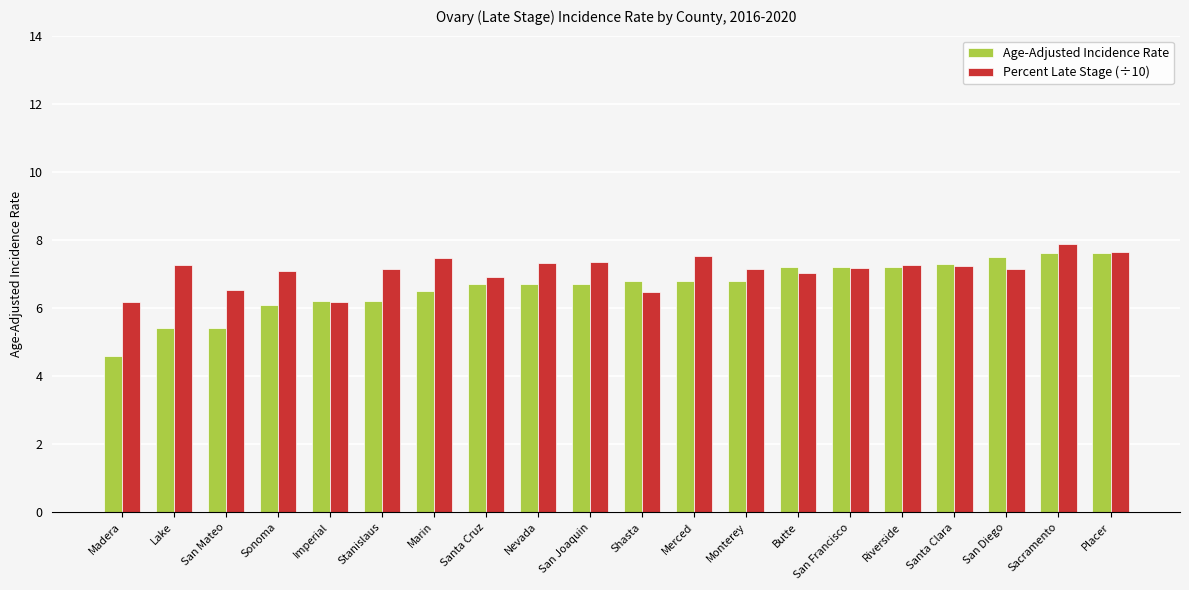

What is the lowest value of the Age-Adjusted Incidence Rate series?

4.6